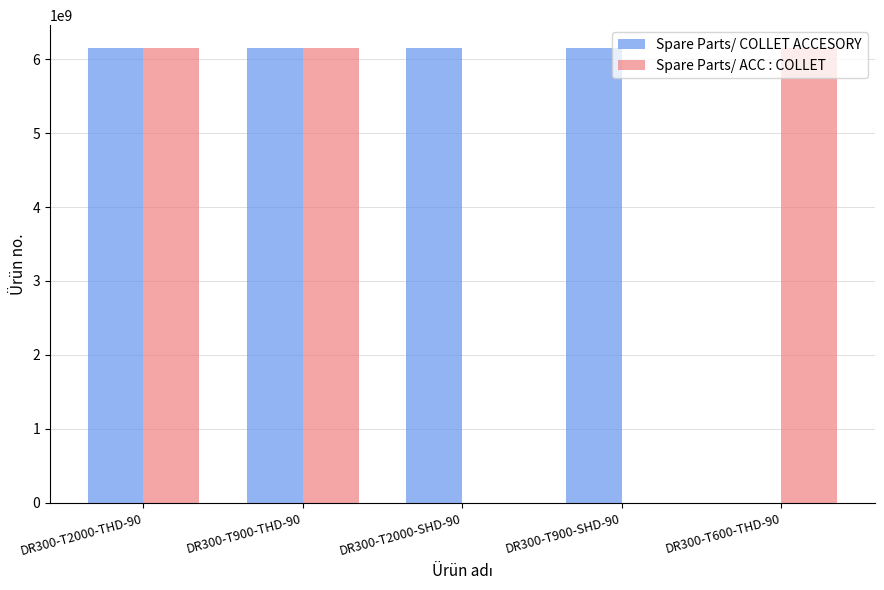

What is the greatest value displayed?

6151761160